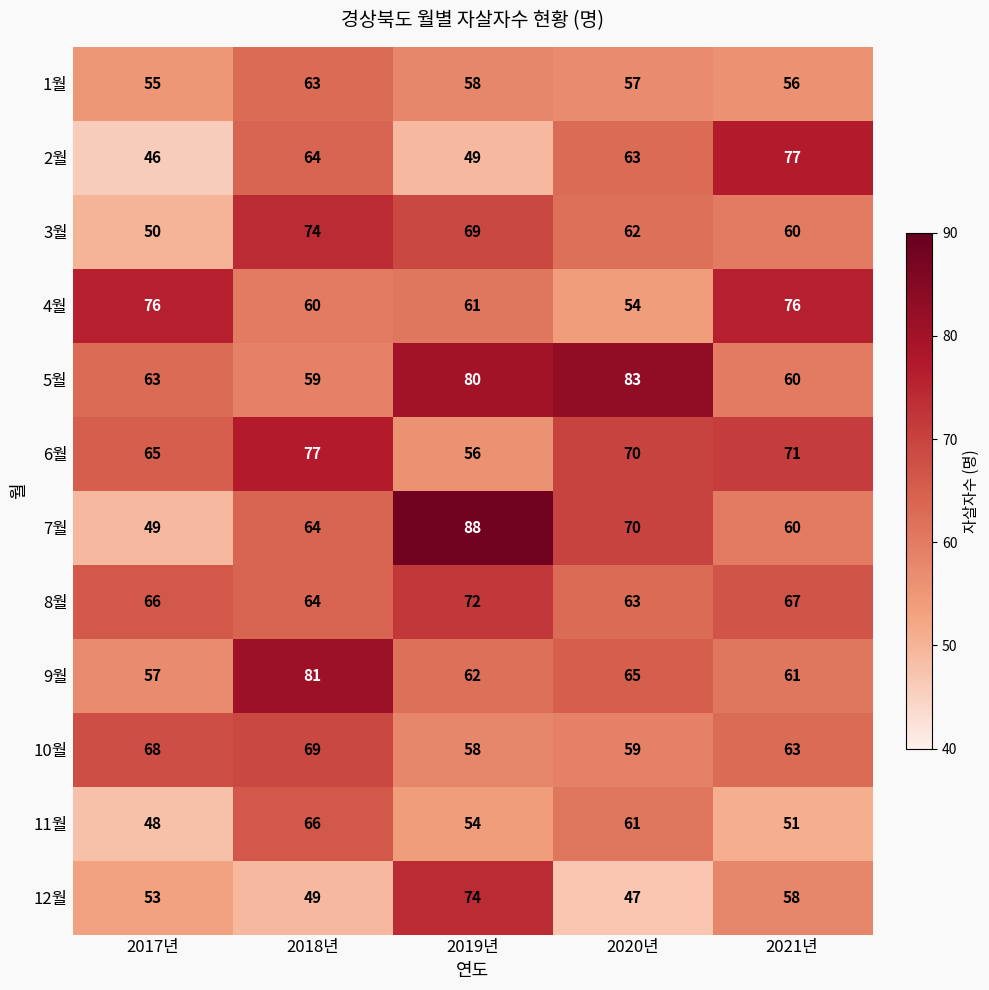

The 4월 series shows 54 at 2020년. True or false?

True